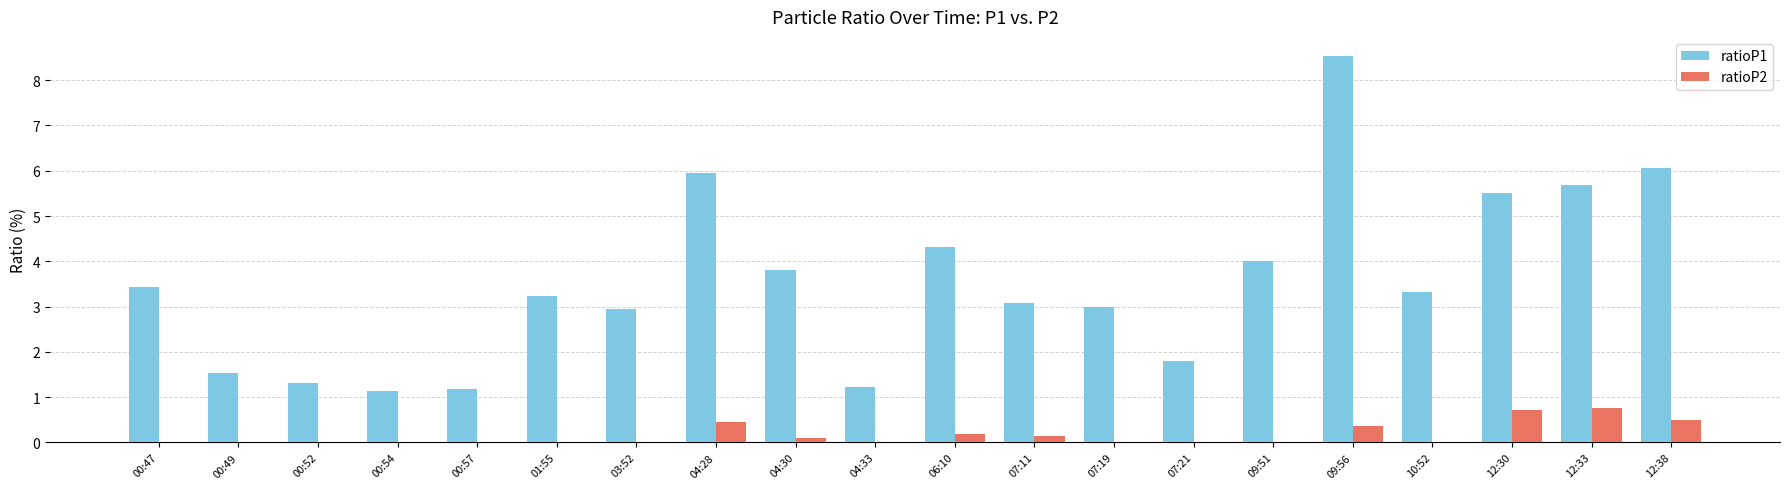

What is the maximum value for ratioP1?

8.5